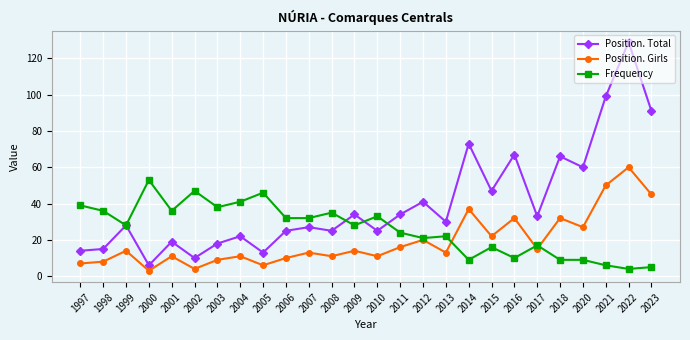

What is the spread (max minus min) of values at 2022?

125